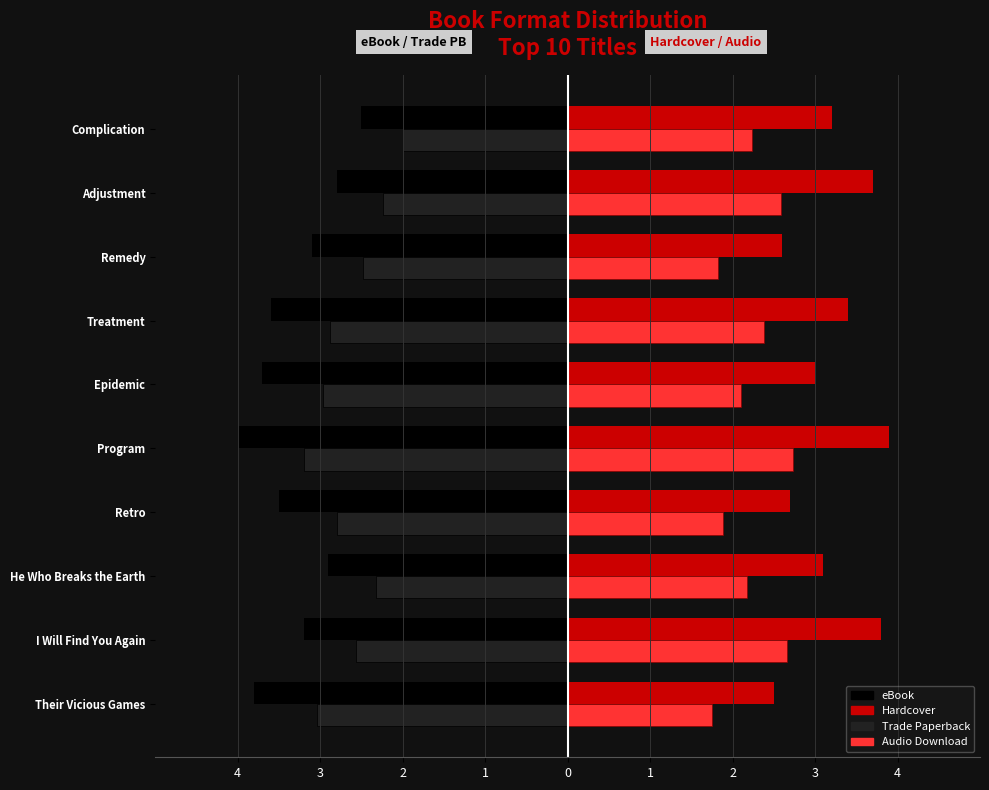

What are all the series names shown in the legend?

eBook, Hardcover, Trade Paperback, Audio Download